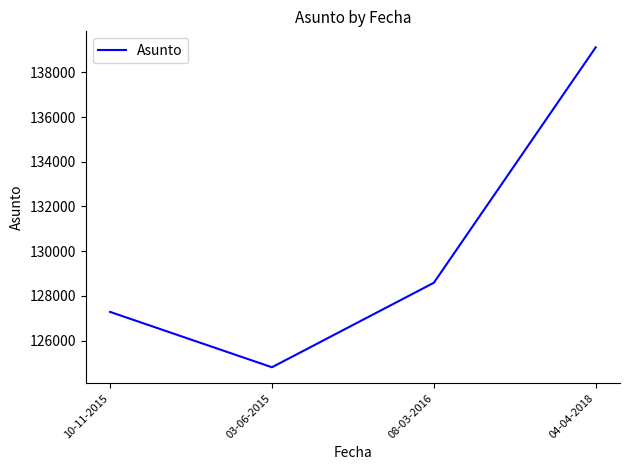

Count the number of data series in this chart.

1